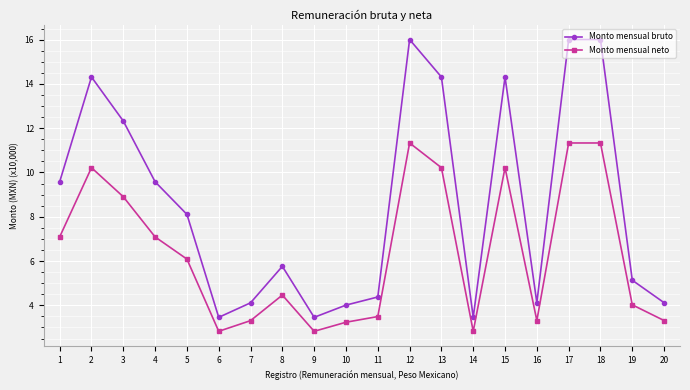

What is the smallest value displayed?

2.8